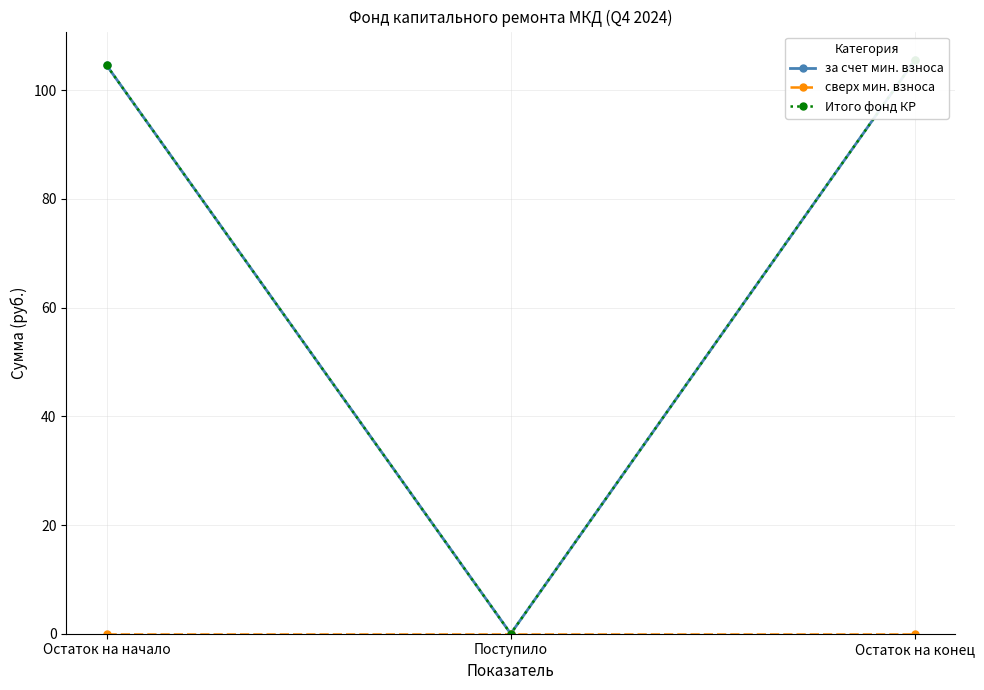

Between Остаток на конец and Поступило, which is larger?

Остаток на конец